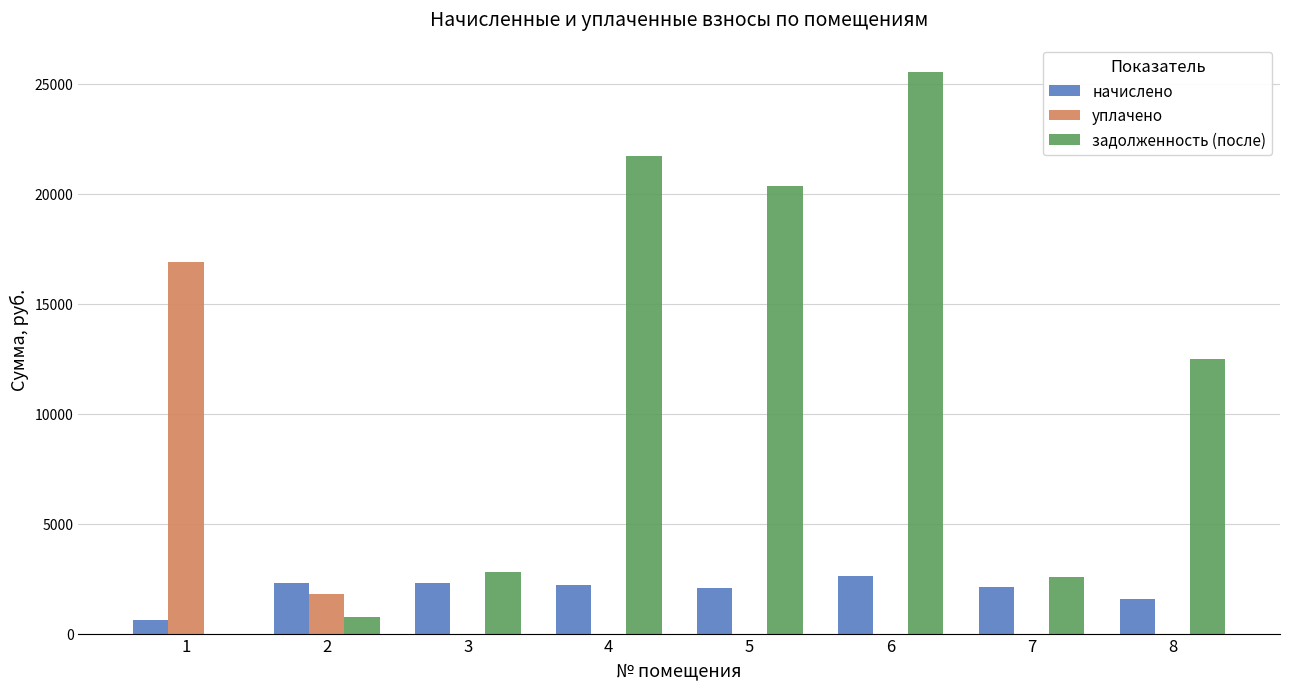

What is the sum of all начислено values?

15799.3